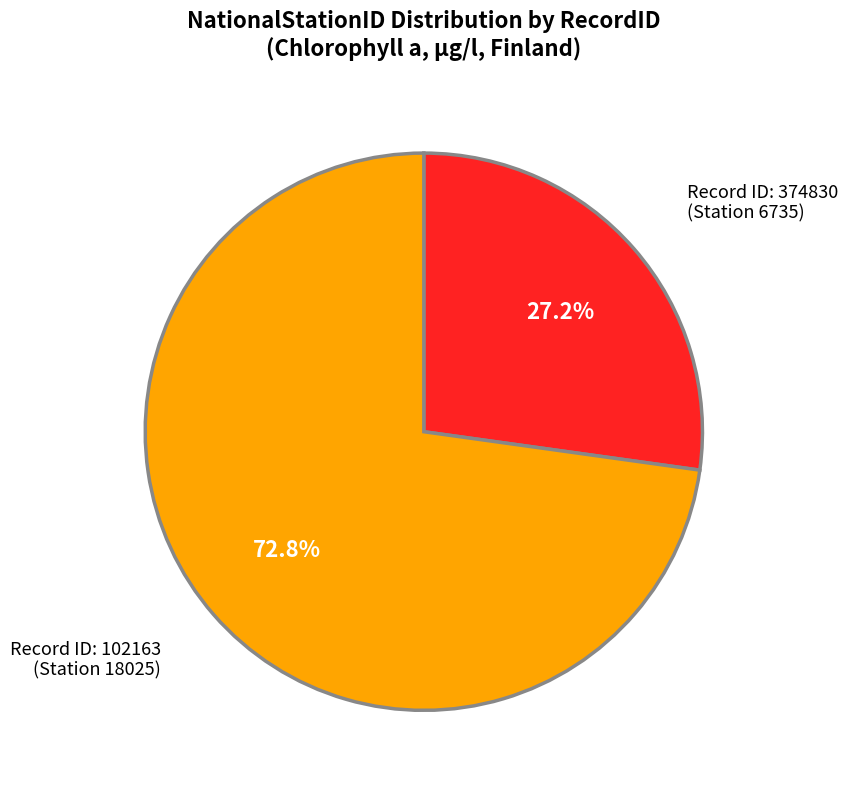

Is there any slice that represents more than half of the pie?

Yes